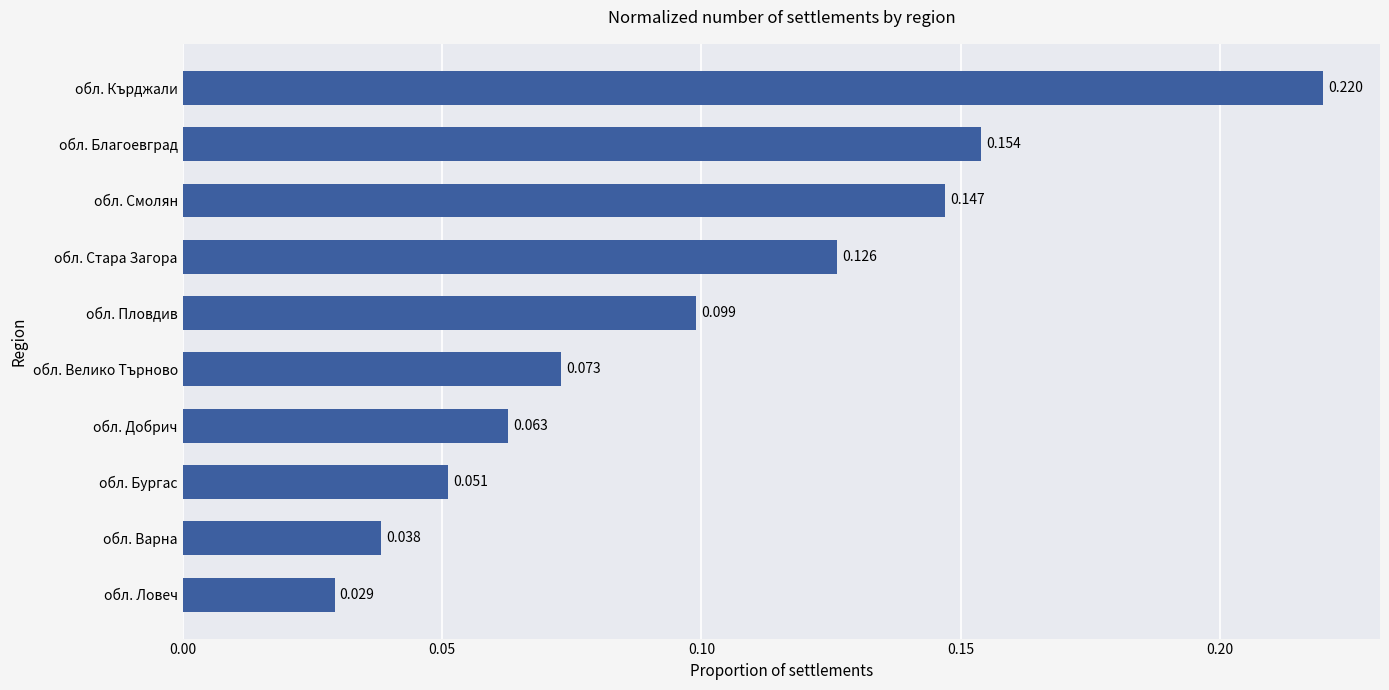

What is the label of the 2nd bar from the top?

обл. Благоевград